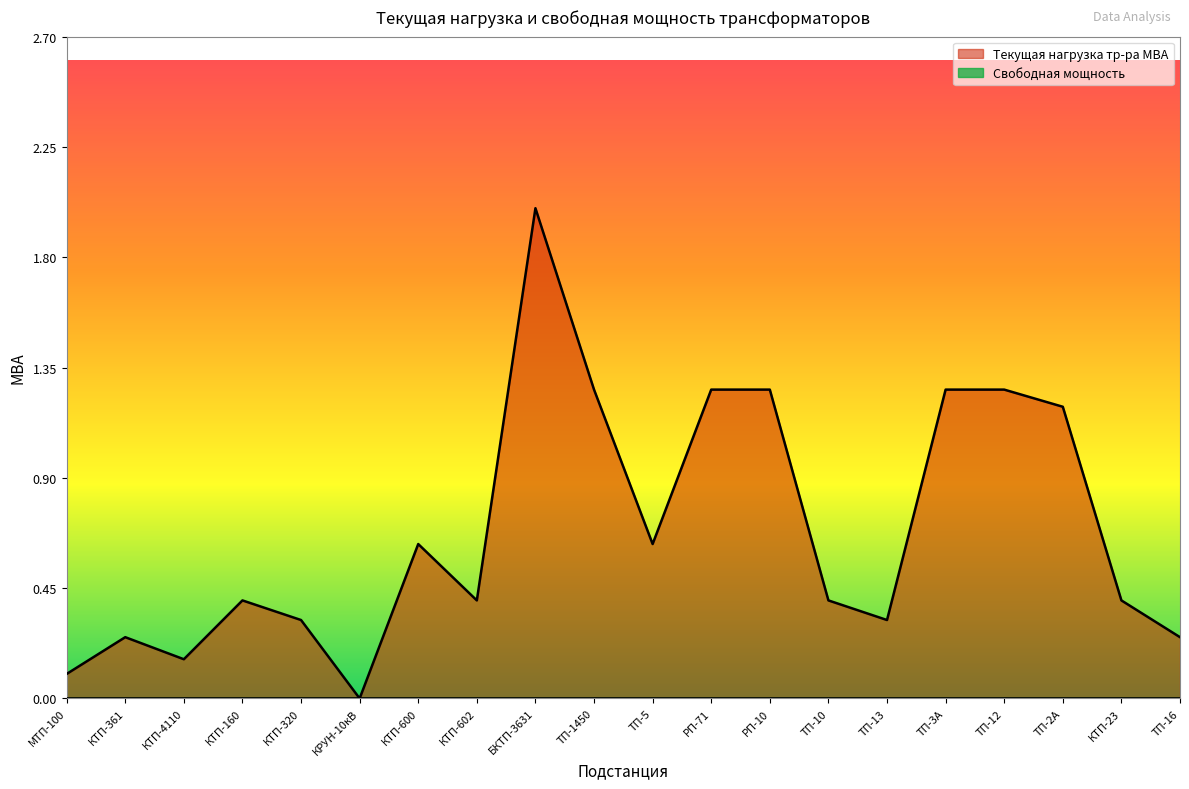

What is the sum of all values?

13.8